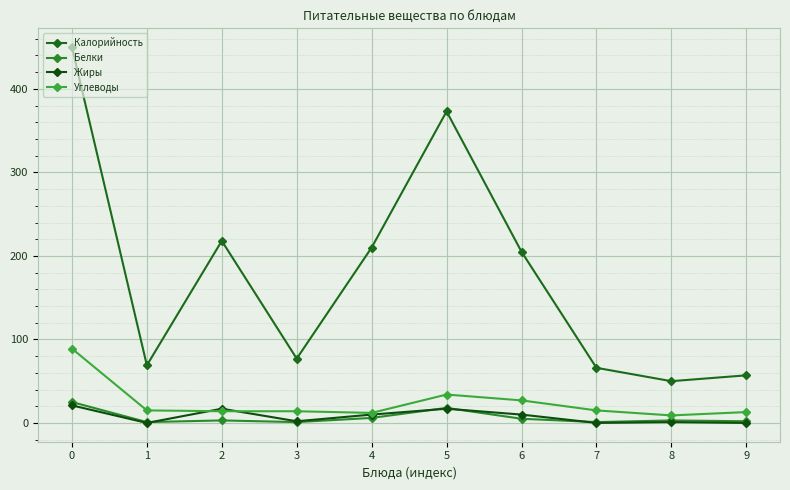

Read the Углеводы value at 7.

15